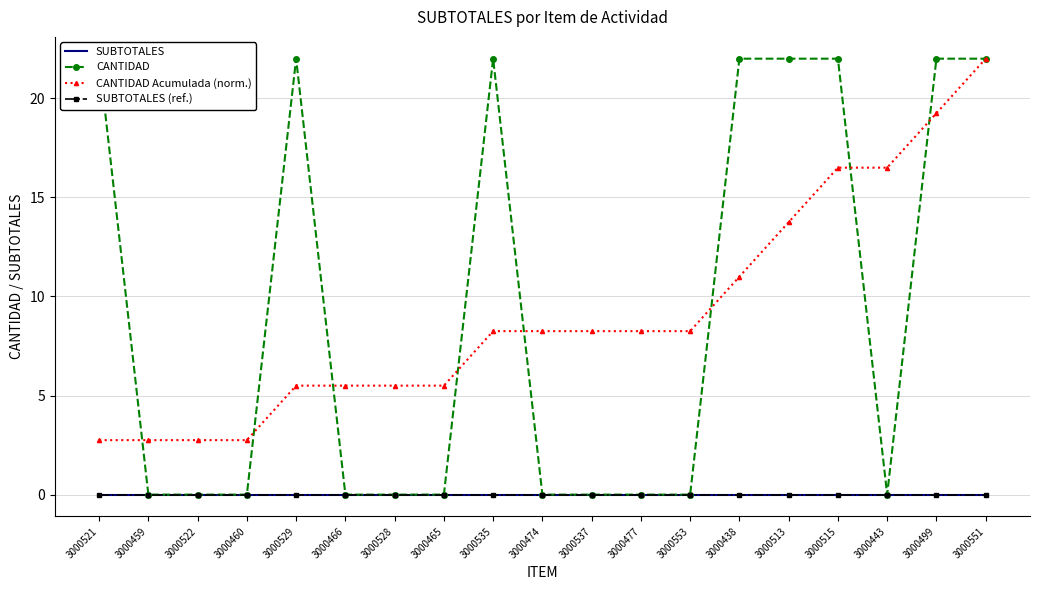

Rank the series at 3000553 from lowest to highest value.

SUBTOTALES, CANTIDAD, SUBTOTALES (ref.), CANTIDAD Acumulada (norm.)